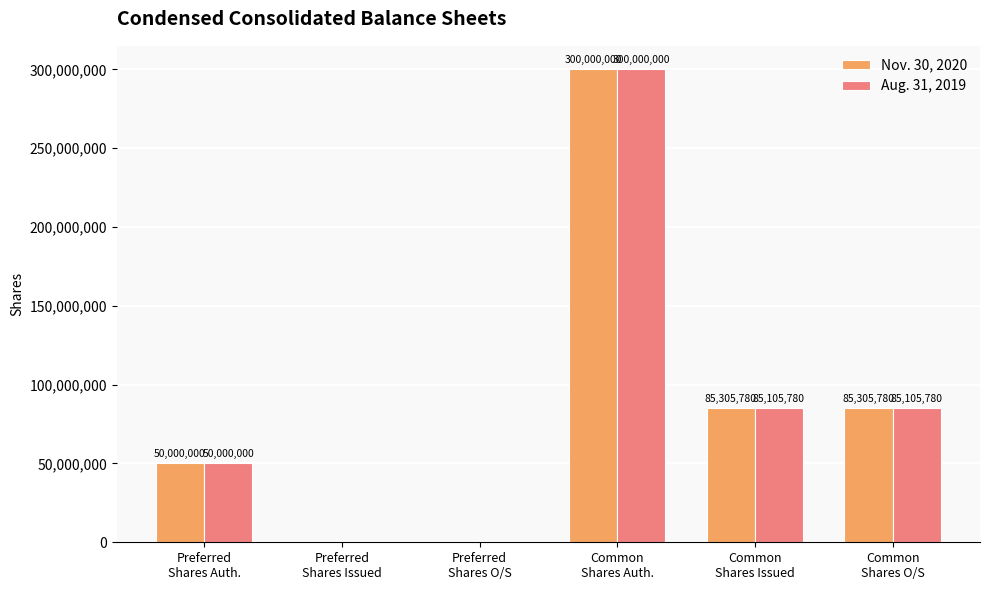

True or false: Aug. 31, 2019 has a value of 85105780 at Common
Shares Issued.

True